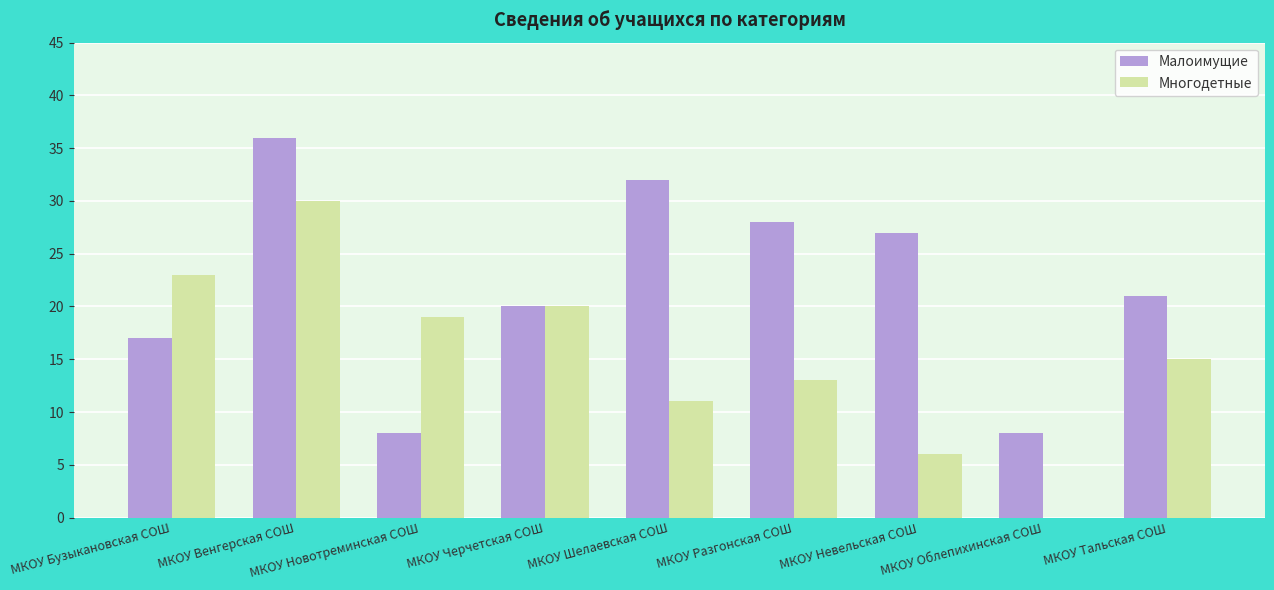

Is the value of Малоимущие at МКОУ Черчетская СОШ greater than the value of Многодетные at МКОУ Тальская СОШ?

Yes